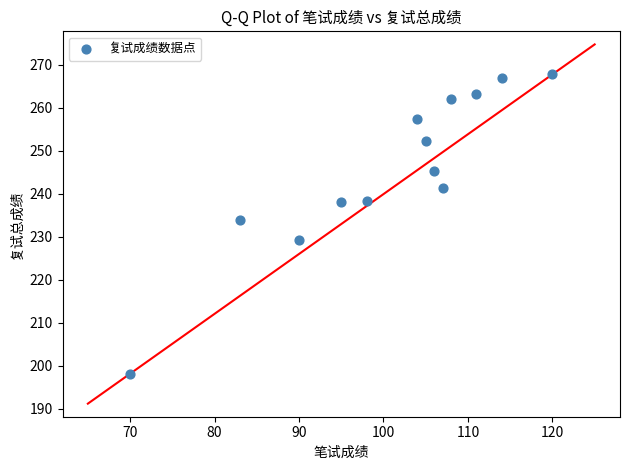

What Y value in the scatter plot is closest to 233?

234.0